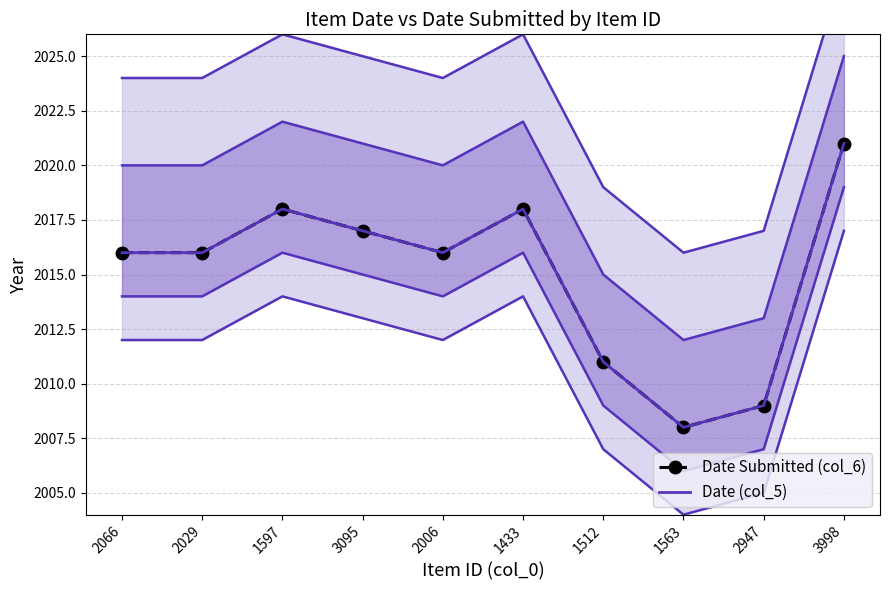

What is the label of the 4th point from the right?

1512